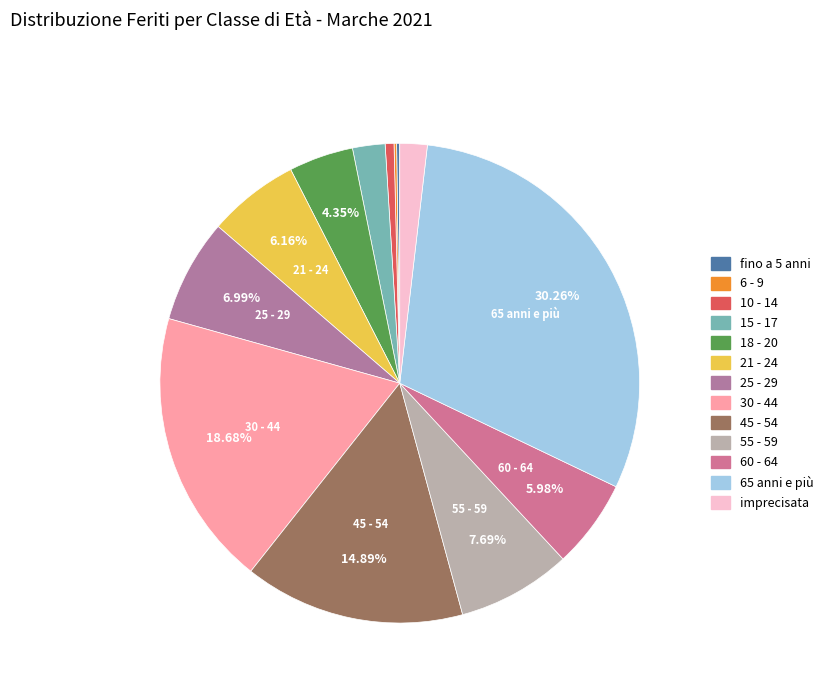

Count the number of slices in the pie.

13